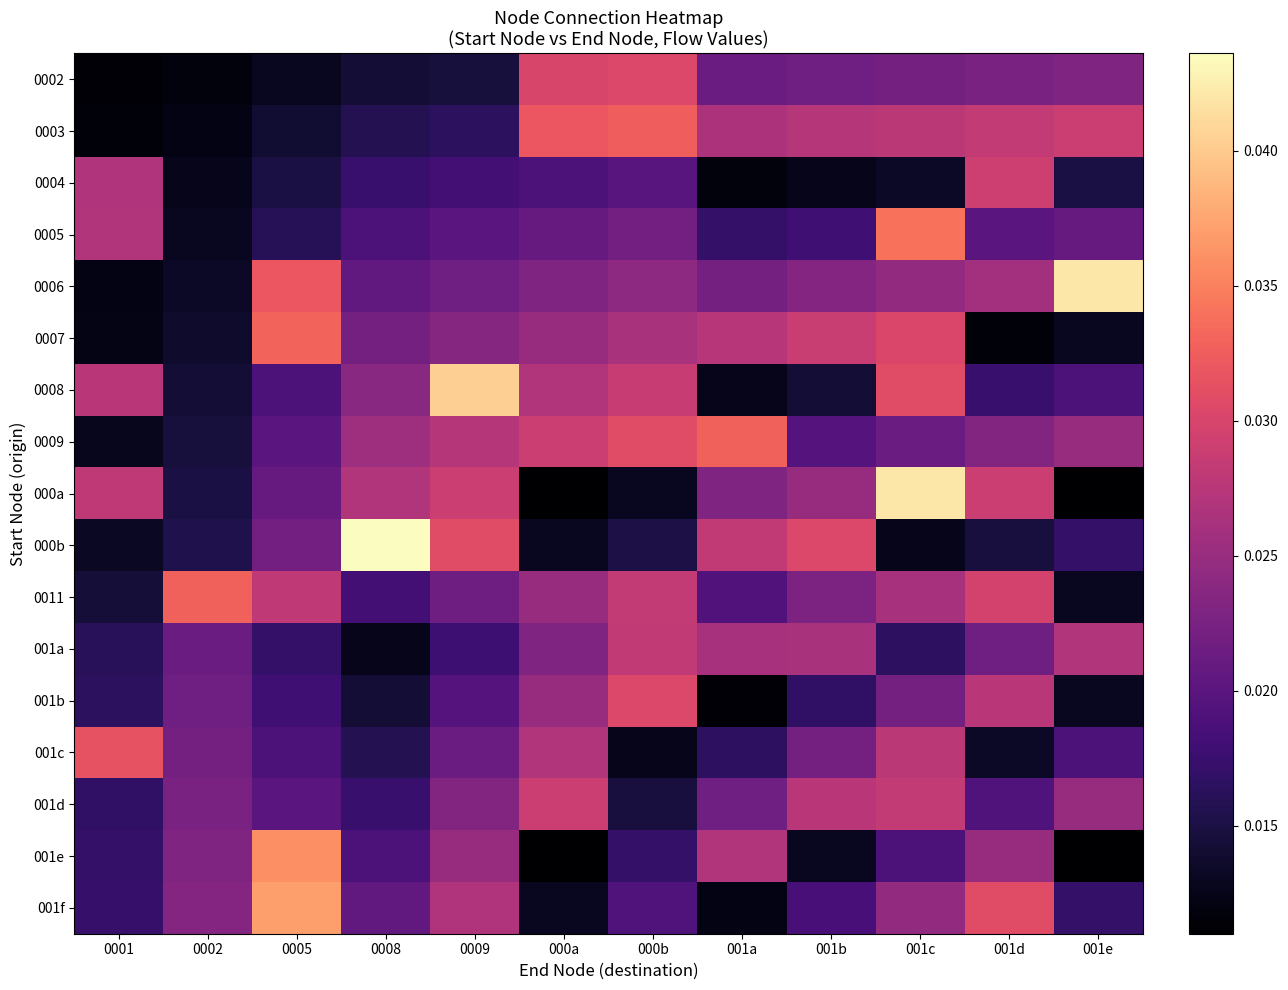

At which category is the sum across all series the highest?

001c